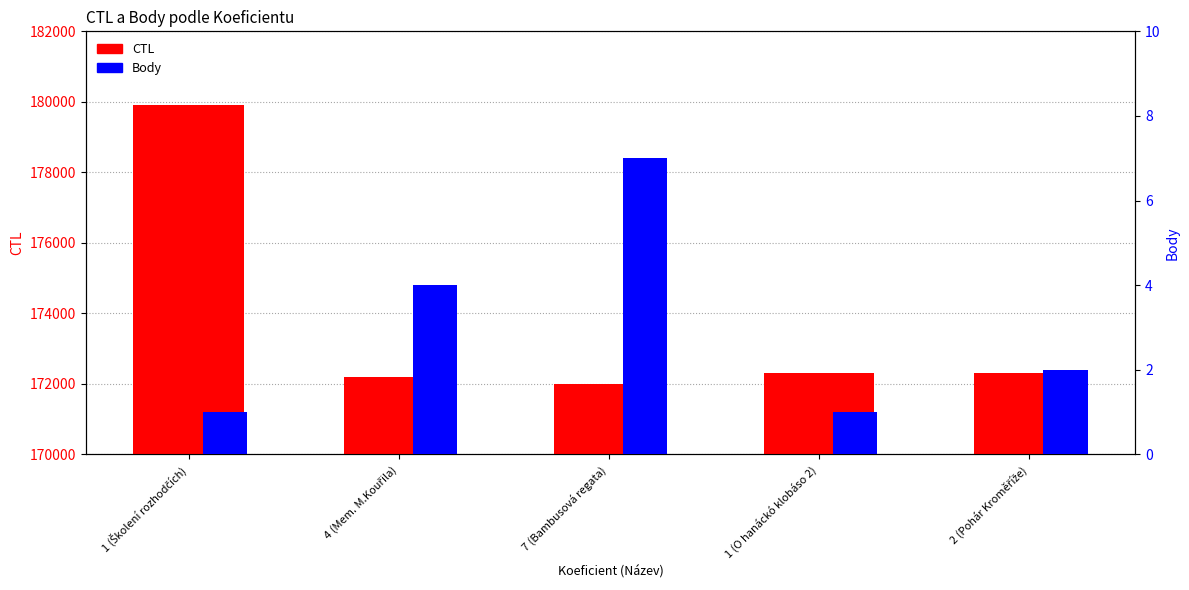

Is the value of CTL at 1 (O hanáckó klobáso 2) greater than the value of Body at 7 (Bambusová regata)?

Yes